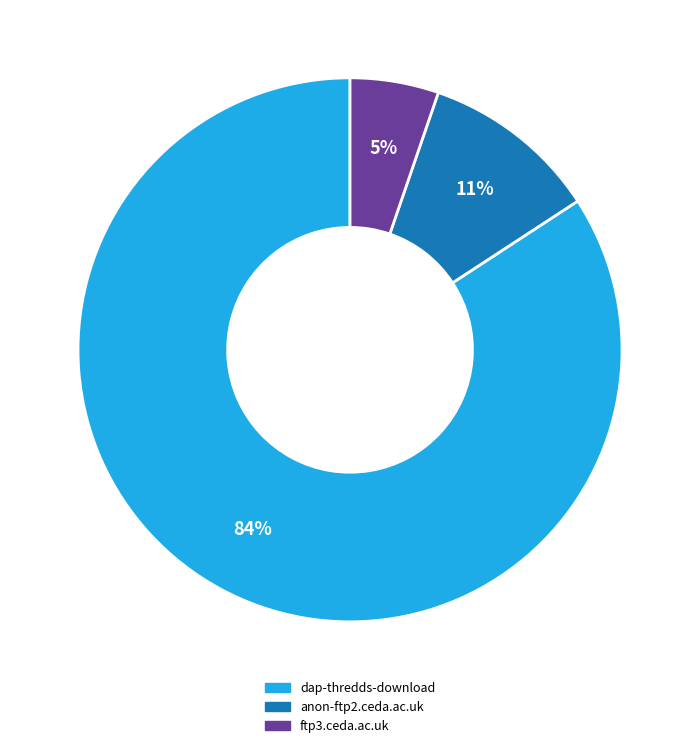

True or false: dap-thredds-download accounts for 84% of the total.

True